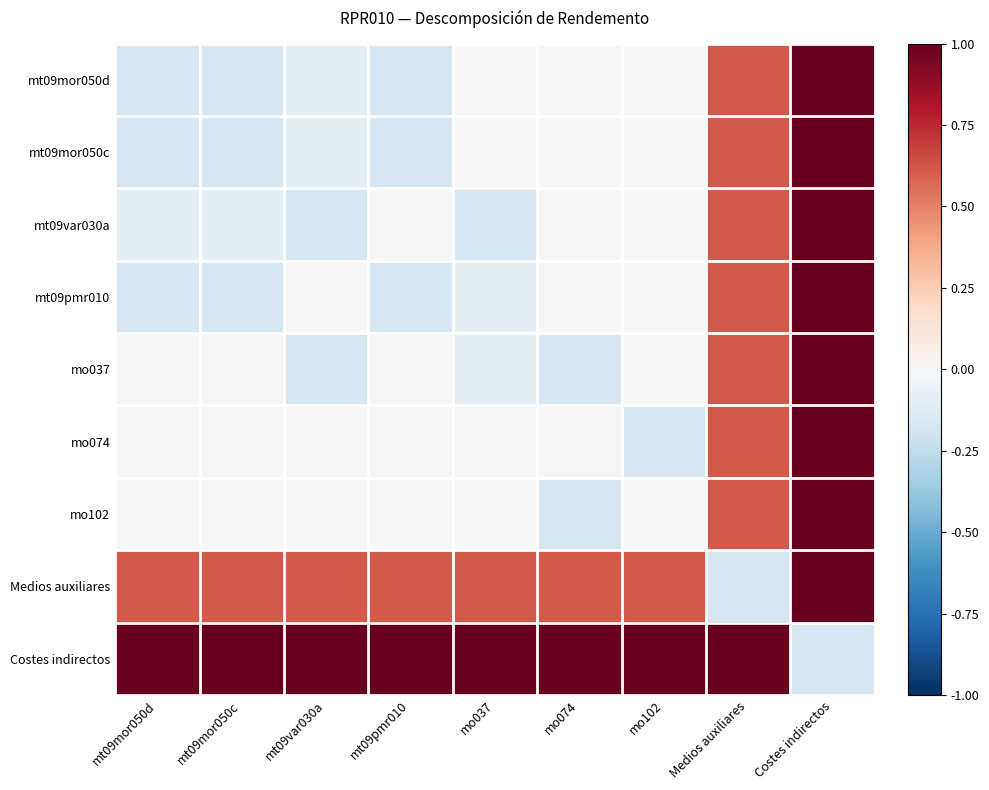

Which series has the largest total across all categories?

Costes indirectos